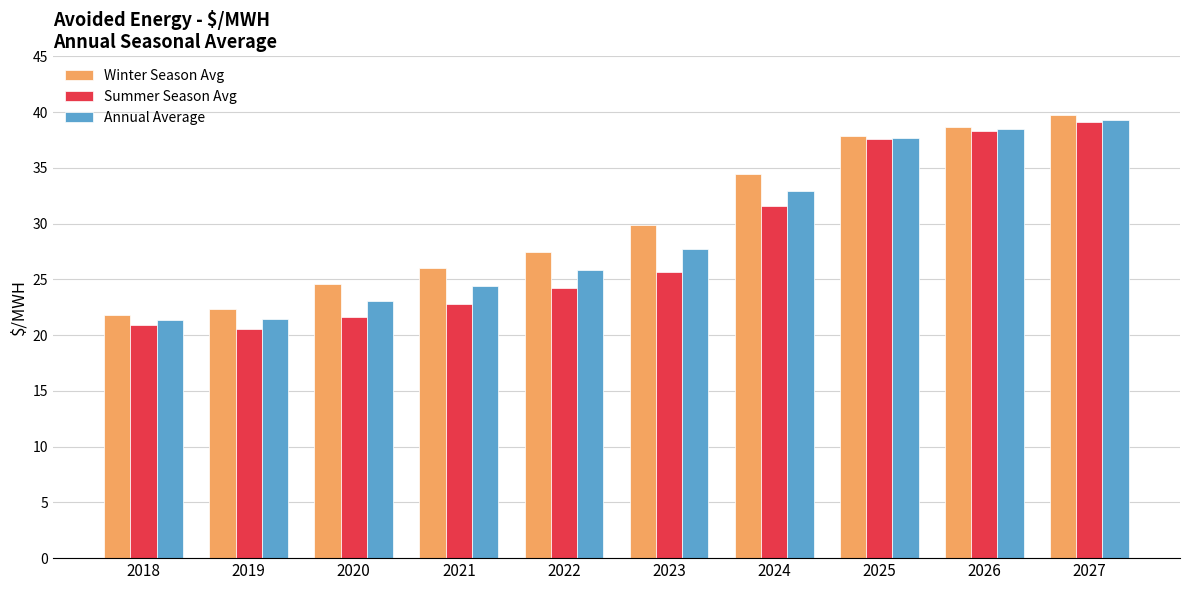

What is the sum of the Annual Average values at 2019 and 2025?

59.2